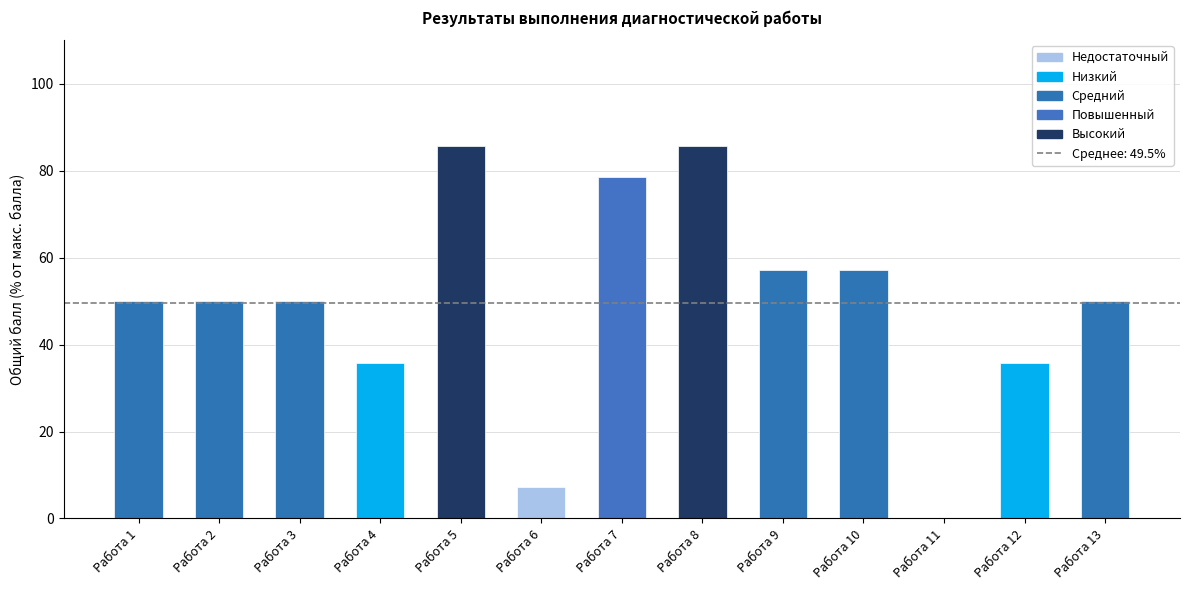

True or false: the data shows 85.7 at Работа 5.

True